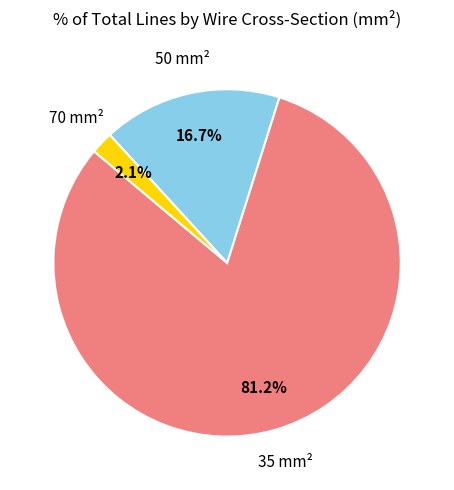

How many slices are in this pie chart?

3